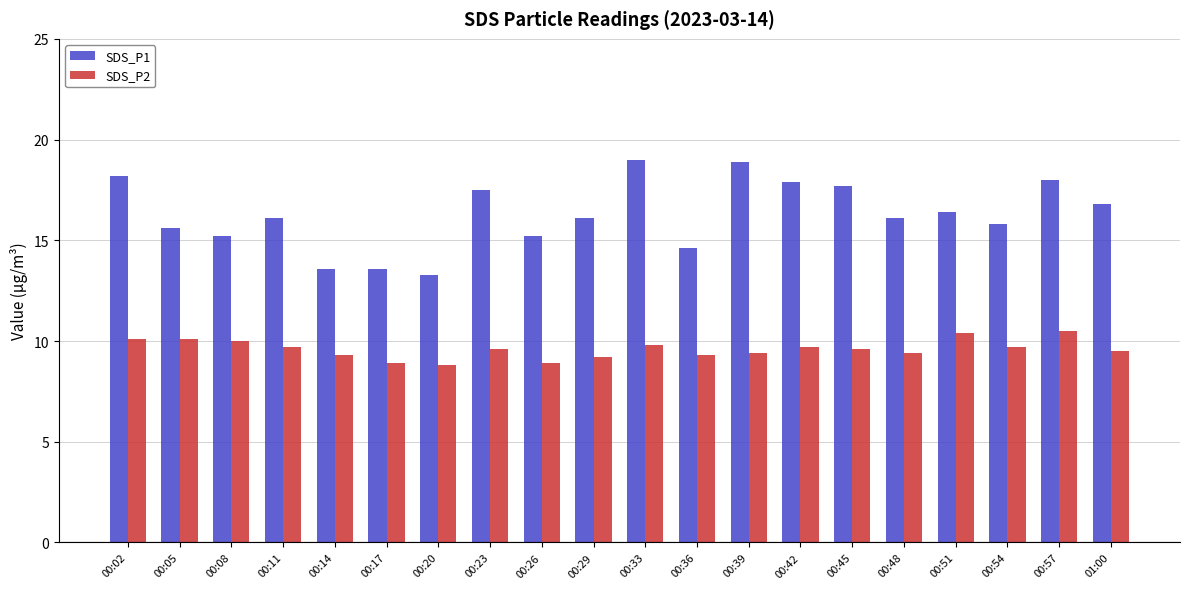

Which series has the largest total across all categories?

SDS_P1